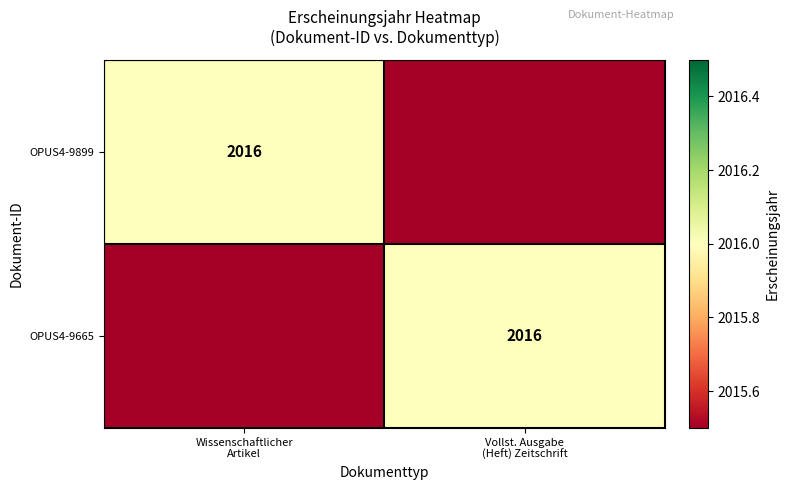

What is the difference between the OPUS4-9665 values at Vollst. Ausgabe (Heft) Zeitschrift and Wissenschaftlicher Artikel?

2016